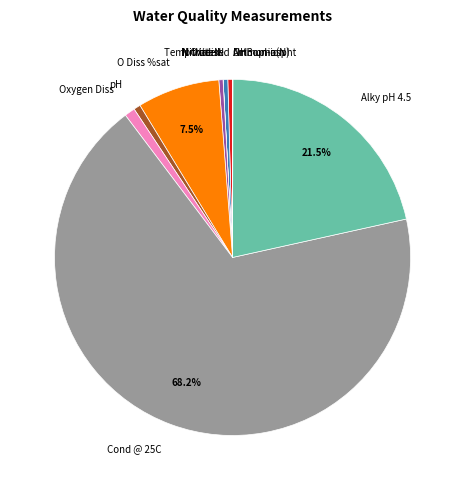

Between Oxygen Diss and O Diss %sat, which is larger?

O Diss %sat